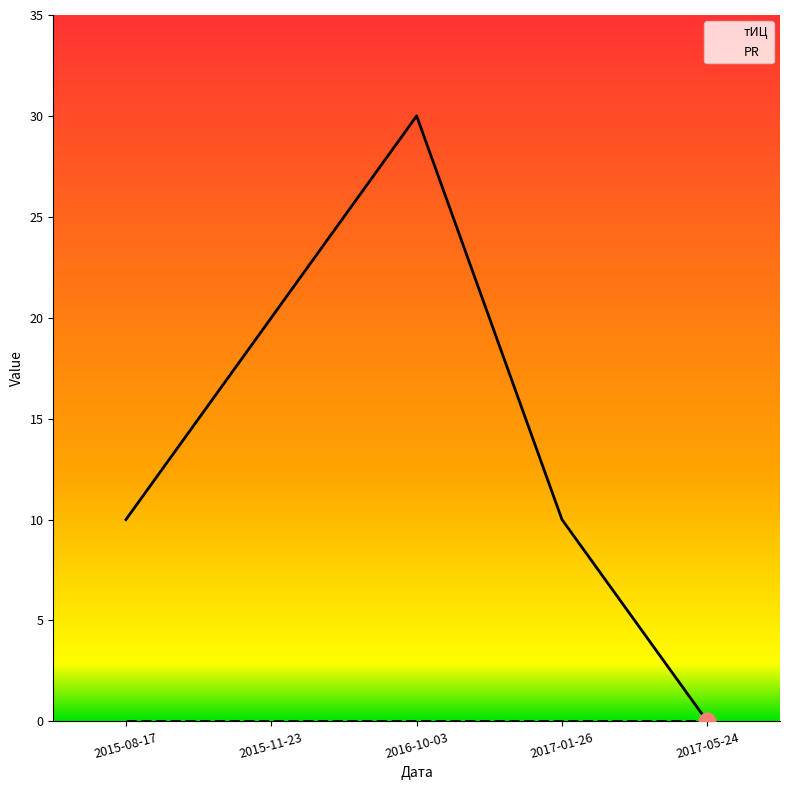

How many interior local peaks (higher than both neighbors) does the data have?

1